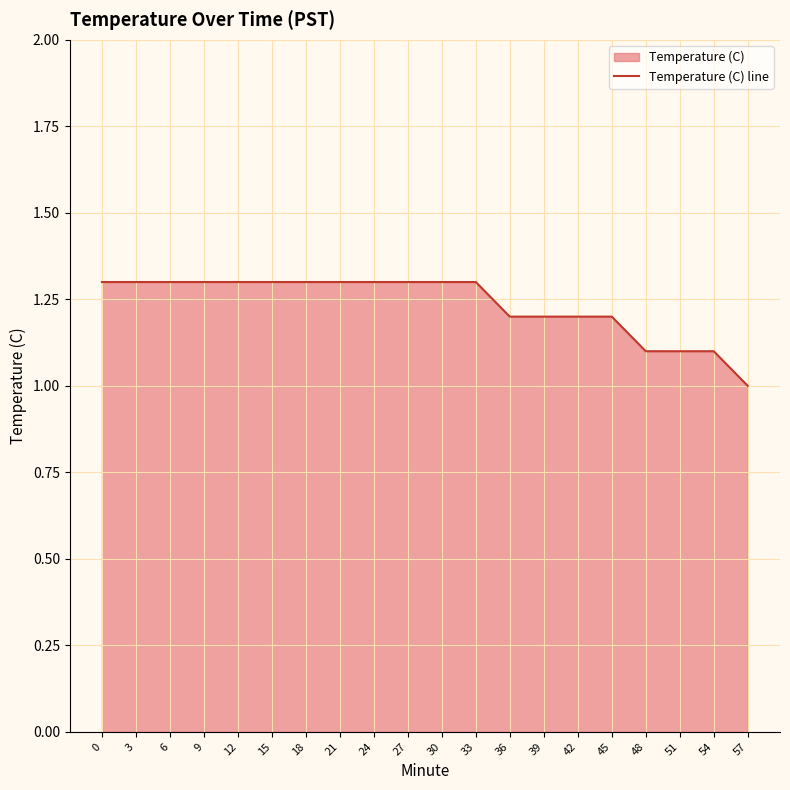

List the labels in order of value, largest first.

0, 3, 6, 9, 12, 15, 18, 21, 24, 27, 30, 33, 36, 39, 42, 45, 48, 51, 54, 57